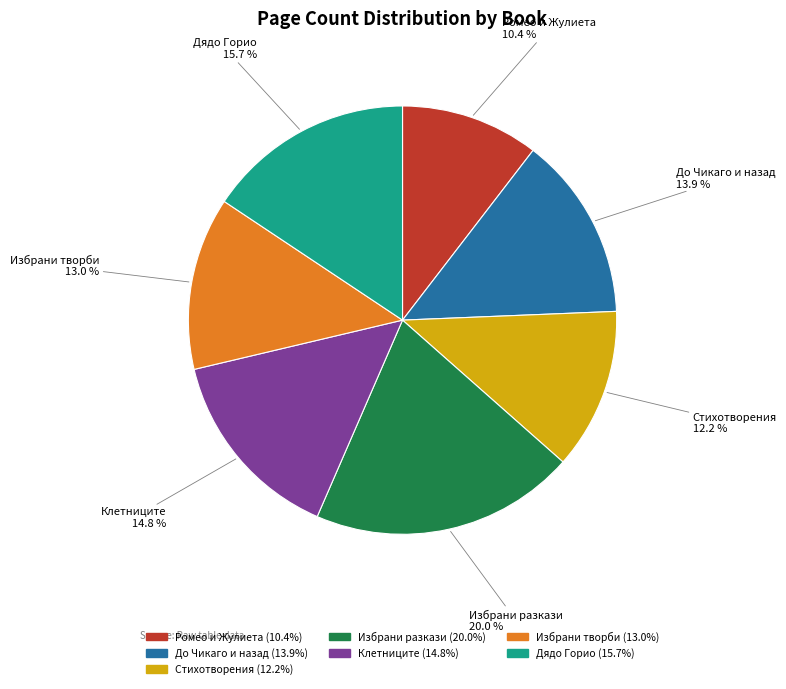

Does any single category account for the majority?

No